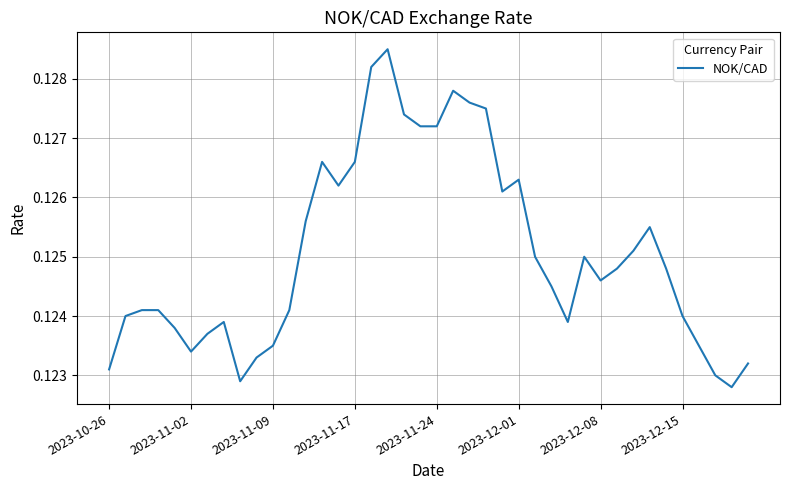

What is the smallest value displayed?

0.1